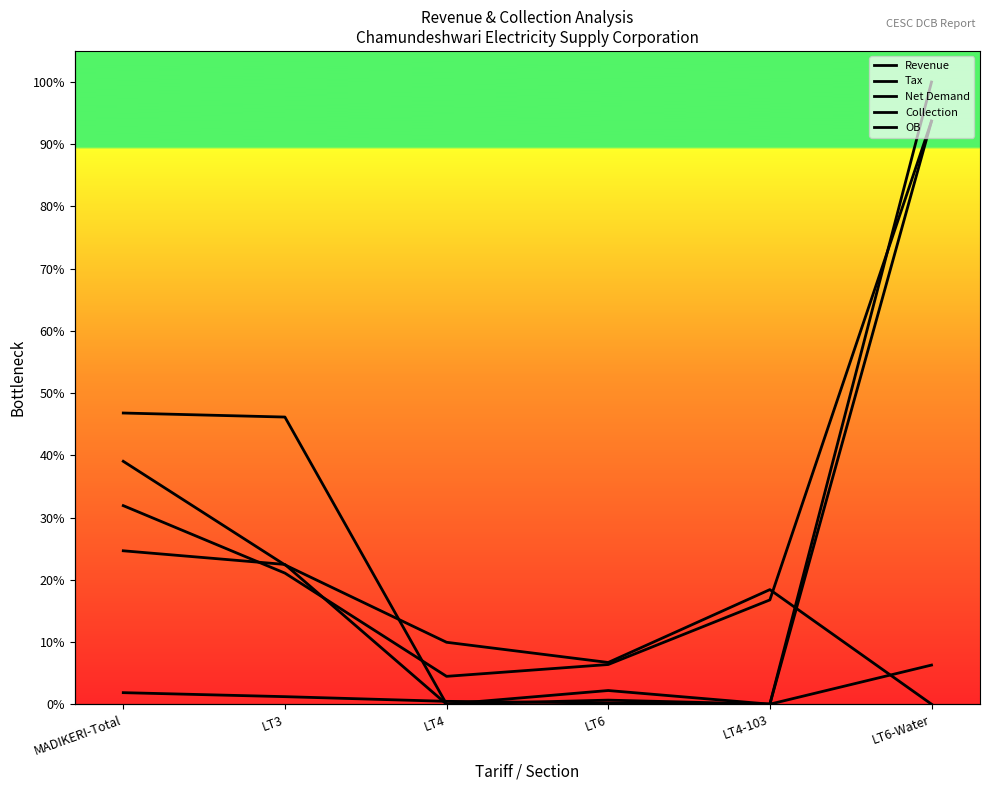

Which series has the largest total across all categories?

Collection